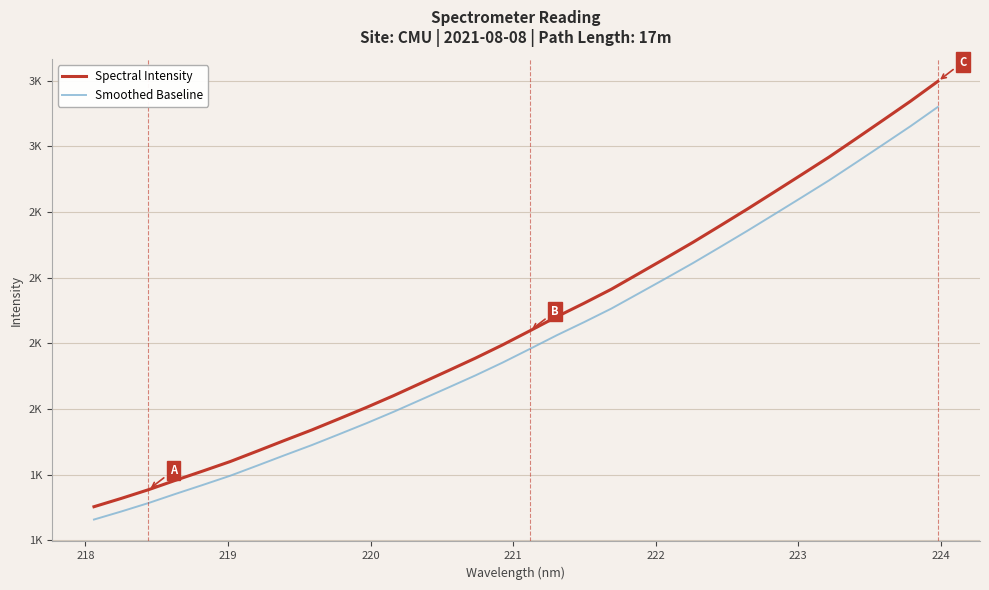

What are all the series names shown in the legend?

Spectral Intensity, Smoothed Baseline